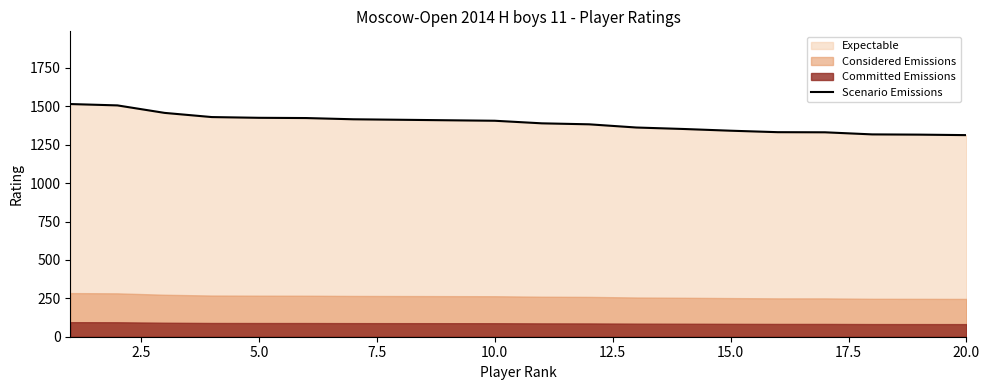

What is the maximum value for Scenario Emissions?

1515.2